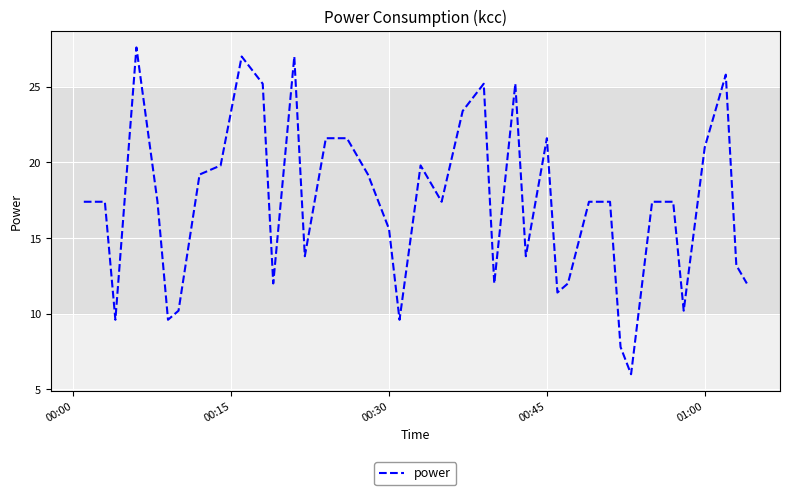

What is the greatest value displayed?

27.6